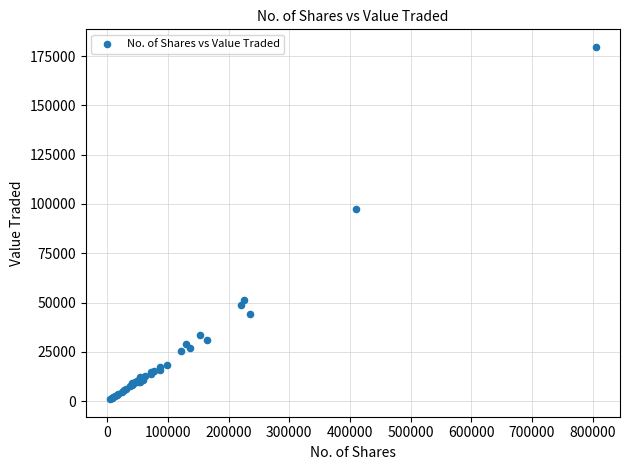

What Y value in the scatter plot is closest to 90348?

97331